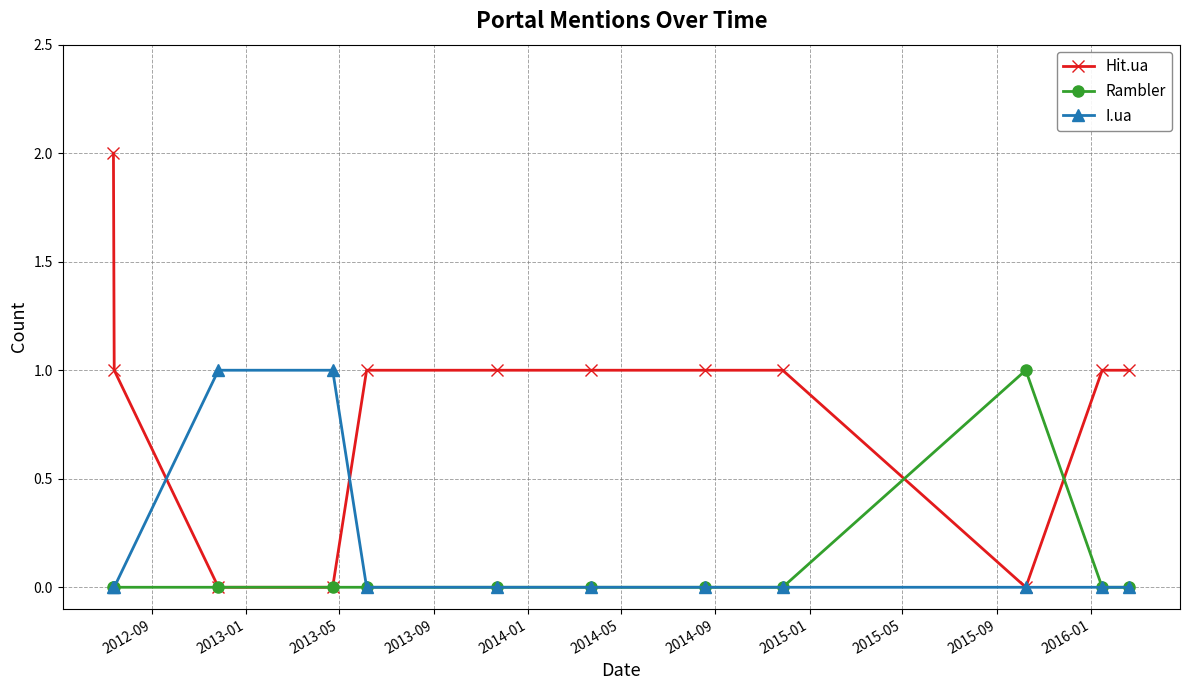

Which series has the largest total across all categories?

Hit.ua